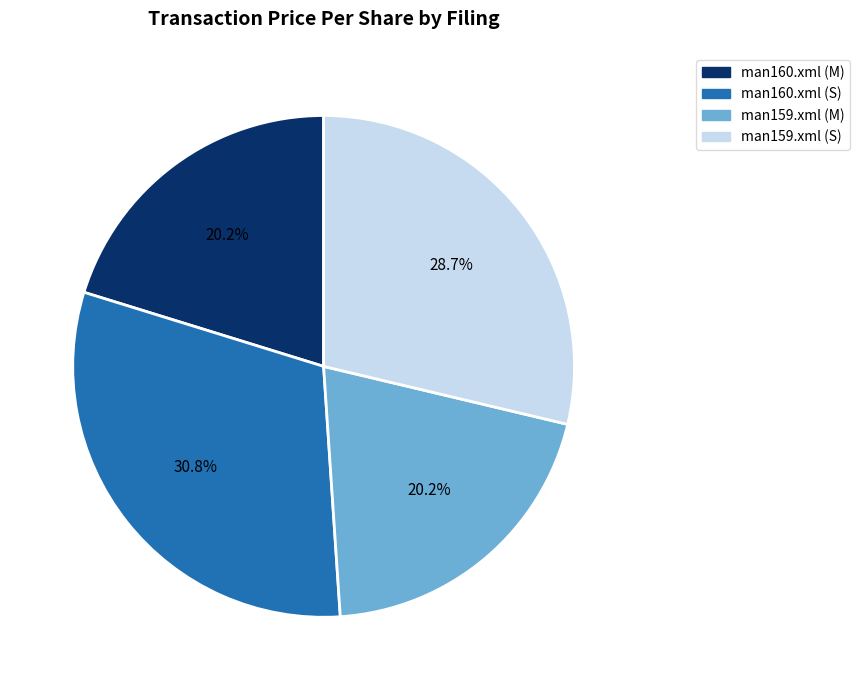

What percentage do man159.xml (M) and man160.xml (S) together represent?

51.1%